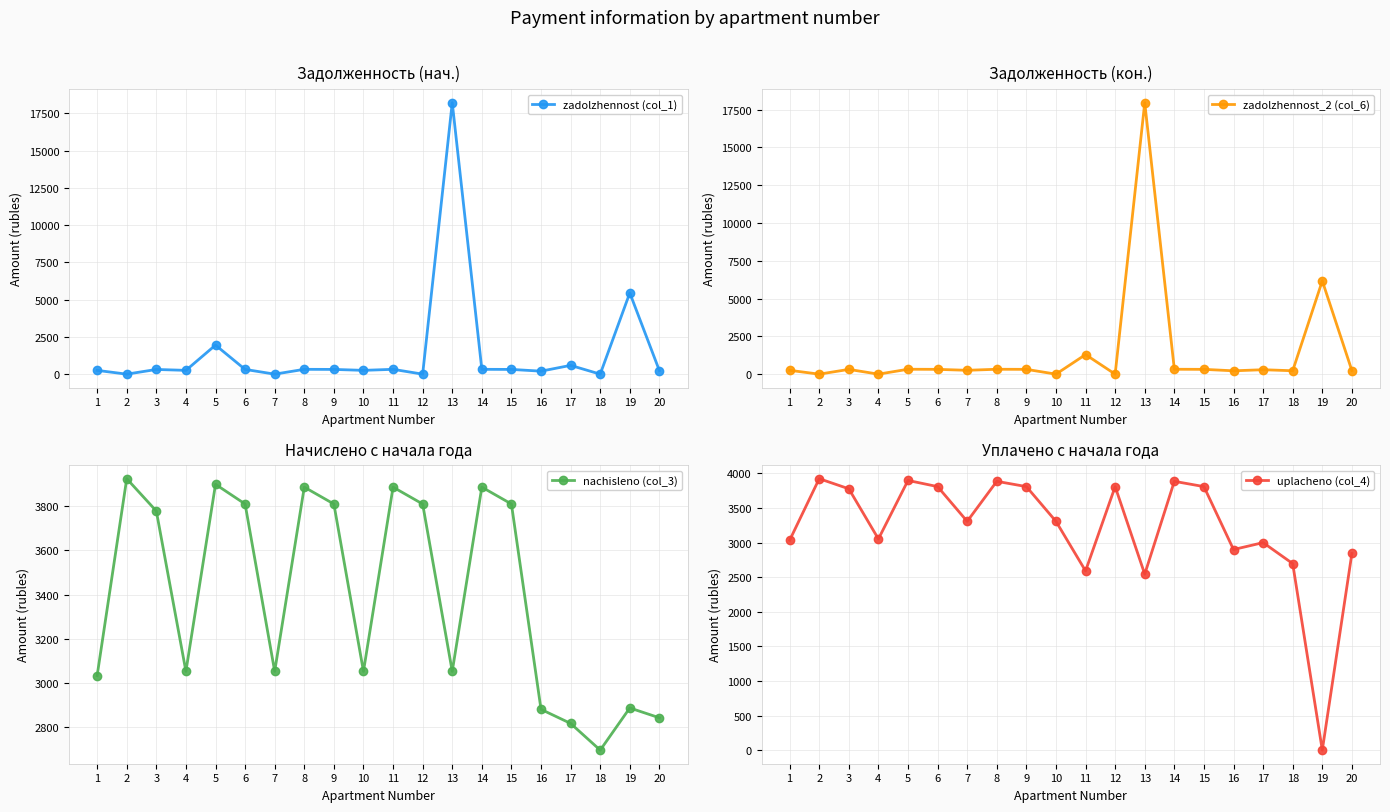

What is the greatest value displayed?

18218.3